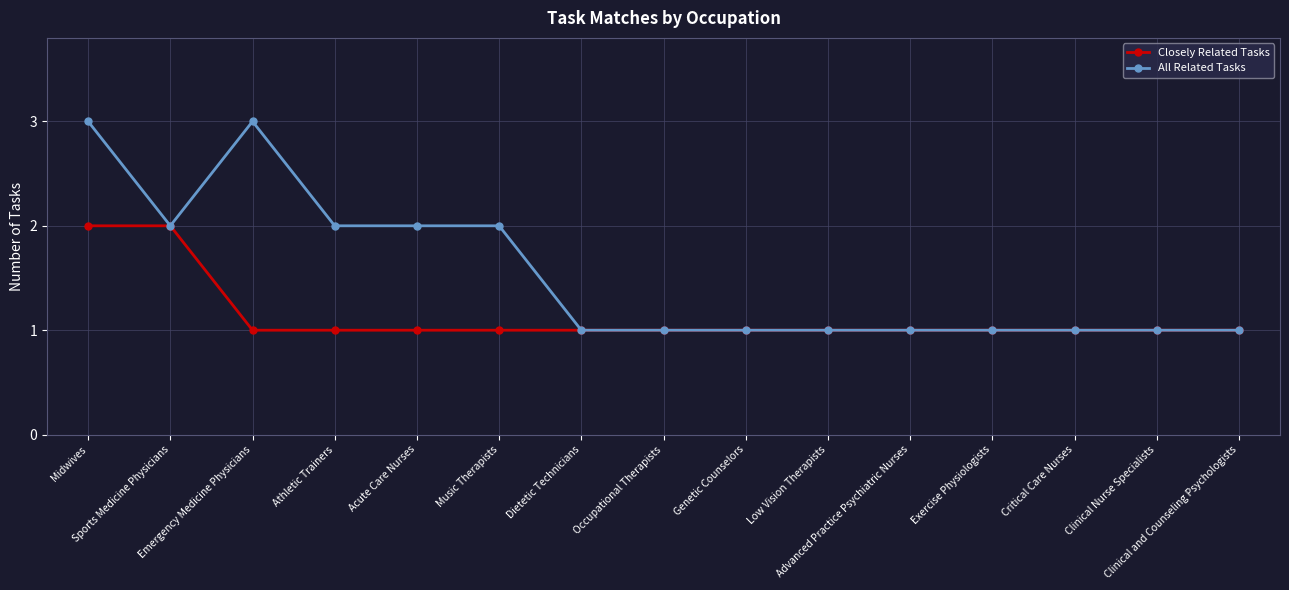

At which category does All Related Tasks reach its first local peak?

Emergency Medicine Physicians